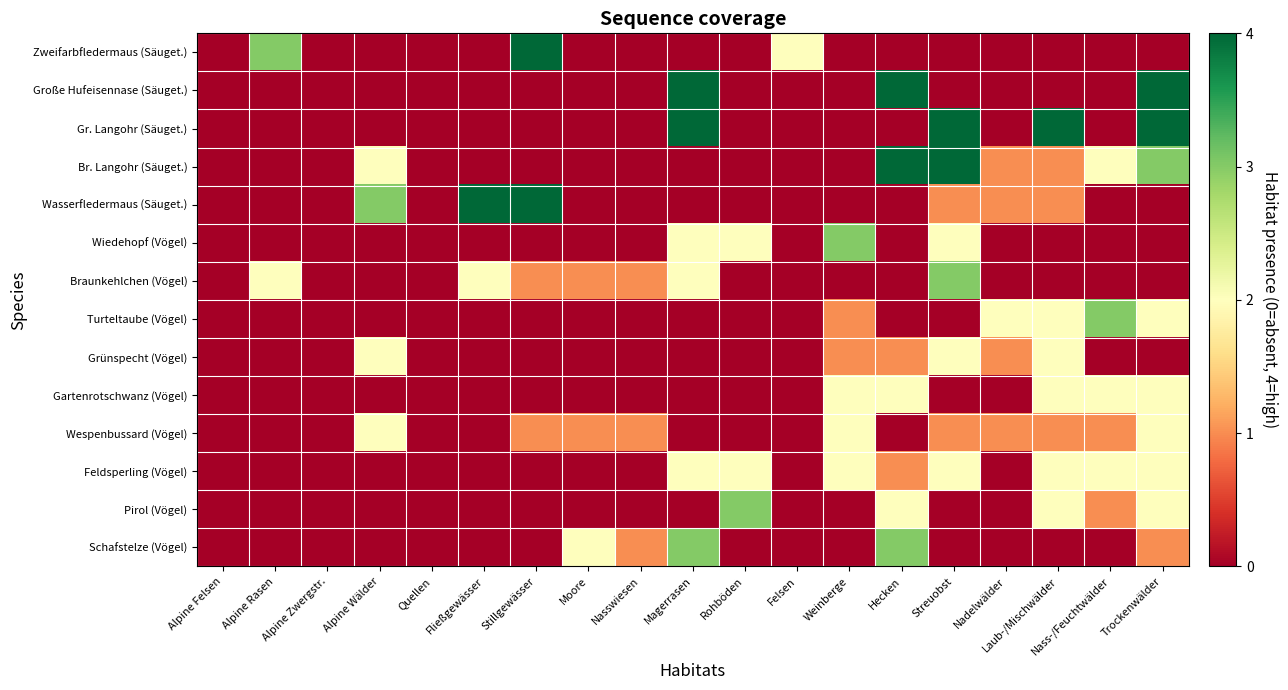

Reading left to right, transcribe all the data shown in this chart.

Zweifarbfledermaus (Säuget.): Alpine Felsen=0.0	Alpine Rasen=0.8	Alpine Zwergstr.=0.0	Alpine Wälder=0.0	Quellen=0.0	Fließgewässer=0.0	Stillgewässer=1.0	Moore=0.0	Nasswiesen=0.0	Magerrasen=0.0	Rohböden=0.0	Felsen=0.5	Weinberge=0.0	Hecken=0.0	Streuobst=0.0	Nadelwälder=0.0	Laub-/Mischwälder=0.0	Nass-/Feuchtwälder=0.0	Trockenwälder=0.0
Große Hufeisennase (Säuget.): Alpine Felsen=0.0	Alpine Rasen=0.0	Alpine Zwergstr.=0.0	Alpine Wälder=0.0	Quellen=0.0	Fließgewässer=0.0	Stillgewässer=0.0	Moore=0.0	Nasswiesen=0.0	Magerrasen=1.0	Rohböden=0.0	Felsen=0.0	Weinberge=0.0	Hecken=1.0	Streuobst=0.0	Nadelwälder=0.0	Laub-/Mischwälder=0.0	Nass-/Feuchtwälder=0.0	Trockenwälder=1.0
Gr. Langohr (Säuget.): Alpine Felsen=0.0	Alpine Rasen=0.0	Alpine Zwergstr.=0.0	Alpine Wälder=0.0	Quellen=0.0	Fließgewässer=0.0	Stillgewässer=0.0	Moore=0.0	Nasswiesen=0.0	Magerrasen=1.0	Rohböden=0.0	Felsen=0.0	Weinberge=0.0	Hecken=0.0	Streuobst=1.0	Nadelwälder=0.0	Laub-/Mischwälder=1.0	Nass-/Feuchtwälder=0.0	Trockenwälder=1.0
Br. Langohr (Säuget.): Alpine Felsen=0.0	Alpine Rasen=0.0	Alpine Zwergstr.=0.0	Alpine Wälder=0.5	Quellen=0.0	Fließgewässer=0.0	Stillgewässer=0.0	Moore=0.0	Nasswiesen=0.0	Magerrasen=0.0	Rohböden=0.0	Felsen=0.0	Weinberge=0.0	Hecken=1.0	Streuobst=1.0	Nadelwälder=0.2	Laub-/Mischwälder=0.2	Nass-/Feuchtwälder=0.5	Trockenwälder=0.8
Wasserfledermaus (Säuget.): Alpine Felsen=0.0	Alpine Rasen=0.0	Alpine Zwergstr.=0.0	Alpine Wälder=0.8	Quellen=0.0	Fließgewässer=1.0	Stillgewässer=1.0	Moore=0.0	Nasswiesen=0.0	Magerrasen=0.0	Rohböden=0.0	Felsen=0.0	Weinberge=0.0	Hecken=0.0	Streuobst=0.2	Nadelwälder=0.2	Laub-/Mischwälder=0.2	Nass-/Feuchtwälder=0.0	Trockenwälder=0.0
Wiedehopf (Vögel): Alpine Felsen=0.0	Alpine Rasen=0.0	Alpine Zwergstr.=0.0	Alpine Wälder=0.0	Quellen=0.0	Fließgewässer=0.0	Stillgewässer=0.0	Moore=0.0	Nasswiesen=0.0	Magerrasen=0.5	Rohböden=0.5	Felsen=0.0	Weinberge=0.8	Hecken=0.0	Streuobst=0.5	Nadelwälder=0.0	Laub-/Mischwälder=0.0	Nass-/Feuchtwälder=0.0	Trockenwälder=0.0
Braunkehlchen (Vögel): Alpine Felsen=0.0	Alpine Rasen=0.5	Alpine Zwergstr.=0.0	Alpine Wälder=0.0	Quellen=0.0	Fließgewässer=0.5	Stillgewässer=0.2	Moore=0.2	Nasswiesen=0.2	Magerrasen=0.5	Rohböden=0.0	Felsen=0.0	Weinberge=0.0	Hecken=0.0	Streuobst=0.8	Nadelwälder=0.0	Laub-/Mischwälder=0.0	Nass-/Feuchtwälder=0.0	Trockenwälder=0.0
Turteltaube (Vögel): Alpine Felsen=0.0	Alpine Rasen=0.0	Alpine Zwergstr.=0.0	Alpine Wälder=0.0	Quellen=0.0	Fließgewässer=0.0	Stillgewässer=0.0	Moore=0.0	Nasswiesen=0.0	Magerrasen=0.0	Rohböden=0.0	Felsen=0.0	Weinberge=0.2	Hecken=0.0	Streuobst=0.0	Nadelwälder=0.5	Laub-/Mischwälder=0.5	Nass-/Feuchtwälder=0.8	Trockenwälder=0.5
Grünspecht (Vögel): Alpine Felsen=0.0	Alpine Rasen=0.0	Alpine Zwergstr.=0.0	Alpine Wälder=0.5	Quellen=0.0	Fließgewässer=0.0	Stillgewässer=0.0	Moore=0.0	Nasswiesen=0.0	Magerrasen=0.0	Rohböden=0.0	Felsen=0.0	Weinberge=0.2	Hecken=0.2	Streuobst=0.5	Nadelwälder=0.2	Laub-/Mischwälder=0.5	Nass-/Feuchtwälder=0.0	Trockenwälder=0.0
Gartenrotschwanz (Vögel): Alpine Felsen=0.0	Alpine Rasen=0.0	Alpine Zwergstr.=0.0	Alpine Wälder=0.0	Quellen=0.0	Fließgewässer=0.0	Stillgewässer=0.0	Moore=0.0	Nasswiesen=0.0	Magerrasen=0.0	Rohböden=0.0	Felsen=0.0	Weinberge=0.5	Hecken=0.5	Streuobst=0.0	Nadelwälder=0.0	Laub-/Mischwälder=0.5	Nass-/Feuchtwälder=0.5	Trockenwälder=0.5
Wespenbussard (Vögel): Alpine Felsen=0.0	Alpine Rasen=0.0	Alpine Zwergstr.=0.0	Alpine Wälder=0.5	Quellen=0.0	Fließgewässer=0.0	Stillgewässer=0.2	Moore=0.2	Nasswiesen=0.2	Magerrasen=0.0	Rohböden=0.0	Felsen=0.0	Weinberge=0.5	Hecken=0.0	Streuobst=0.2	Nadelwälder=0.2	Laub-/Mischwälder=0.2	Nass-/Feuchtwälder=0.2	Trockenwälder=0.5
Feldsperling (Vögel): Alpine Felsen=0.0	Alpine Rasen=0.0	Alpine Zwergstr.=0.0	Alpine Wälder=0.0	Quellen=0.0	Fließgewässer=0.0	Stillgewässer=0.0	Moore=0.0	Nasswiesen=0.0	Magerrasen=0.5	Rohböden=0.5	Felsen=0.0	Weinberge=0.5	Hecken=0.2	Streuobst=0.5	Nadelwälder=0.0	Laub-/Mischwälder=0.5	Nass-/Feuchtwälder=0.5	Trockenwälder=0.5
Pirol (Vögel): Alpine Felsen=0.0	Alpine Rasen=0.0	Alpine Zwergstr.=0.0	Alpine Wälder=0.0	Quellen=0.0	Fließgewässer=0.0	Stillgewässer=0.0	Moore=0.0	Nasswiesen=0.0	Magerrasen=0.0	Rohböden=0.8	Felsen=0.0	Weinberge=0.0	Hecken=0.5	Streuobst=0.0	Nadelwälder=0.0	Laub-/Mischwälder=0.5	Nass-/Feuchtwälder=0.2	Trockenwälder=0.5
Schafstelze (Vögel): Alpine Felsen=0.0	Alpine Rasen=0.0	Alpine Zwergstr.=0.0	Alpine Wälder=0.0	Quellen=0.0	Fließgewässer=0.0	Stillgewässer=0.0	Moore=0.5	Nasswiesen=0.2	Magerrasen=0.8	Rohböden=0.0	Felsen=0.0	Weinberge=0.0	Hecken=0.8	Streuobst=0.0	Nadelwälder=0.0	Laub-/Mischwälder=0.0	Nass-/Feuchtwälder=0.0	Trockenwälder=0.2